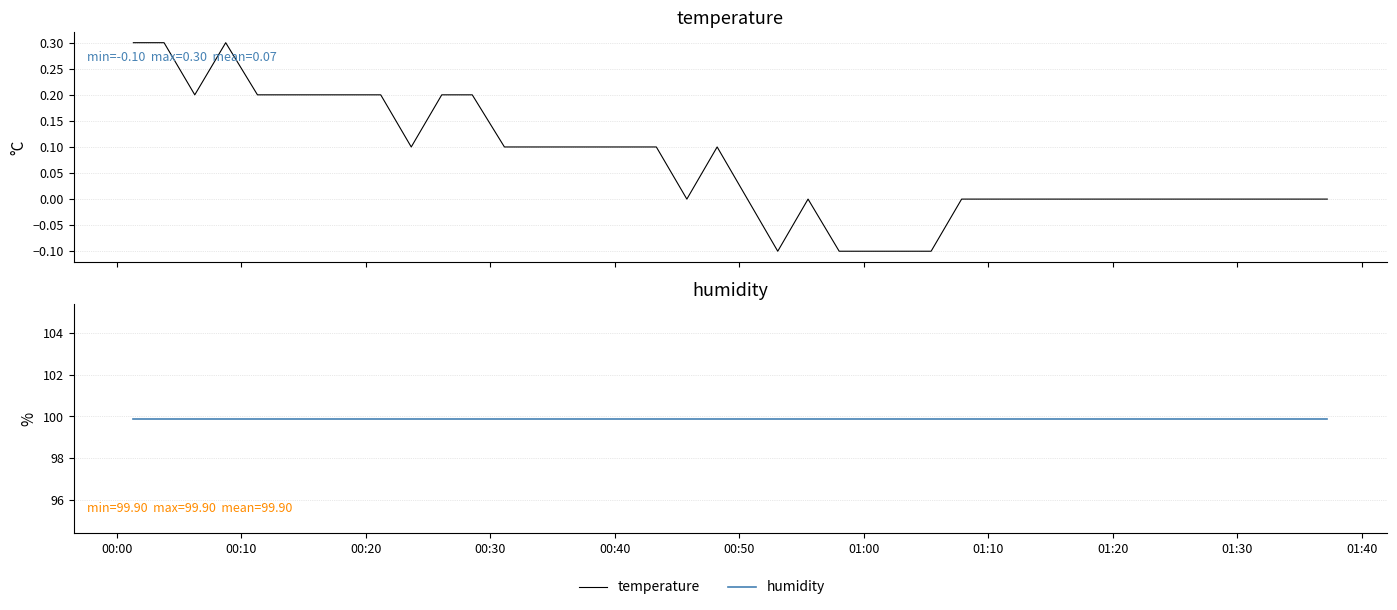

What are all the series names shown in the legend?

temperature, humidity